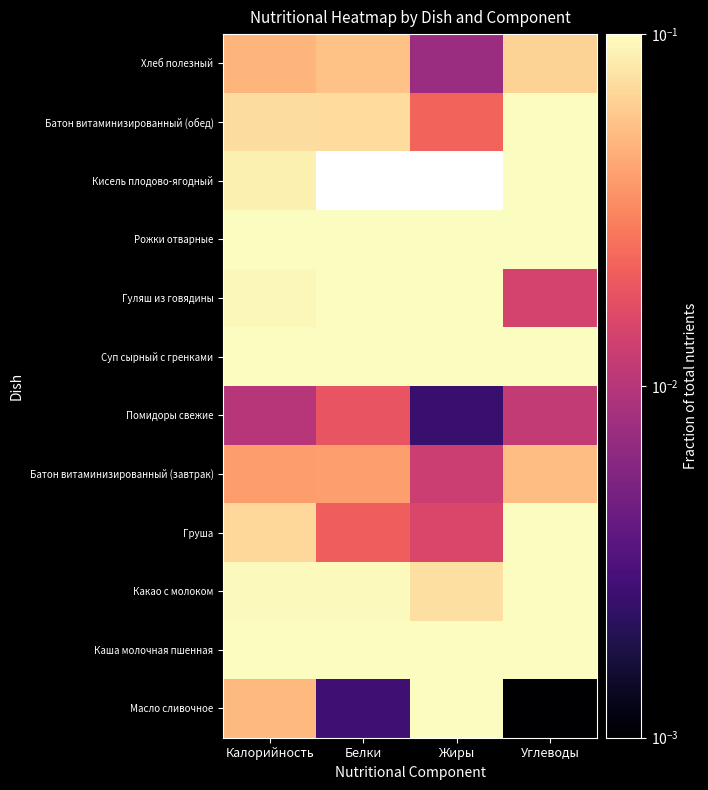

Is the value of Кисель плодово-ягодный at Углеводы greater than the value of Батон витаминизированный (завтрак) at Углеводы?

Yes